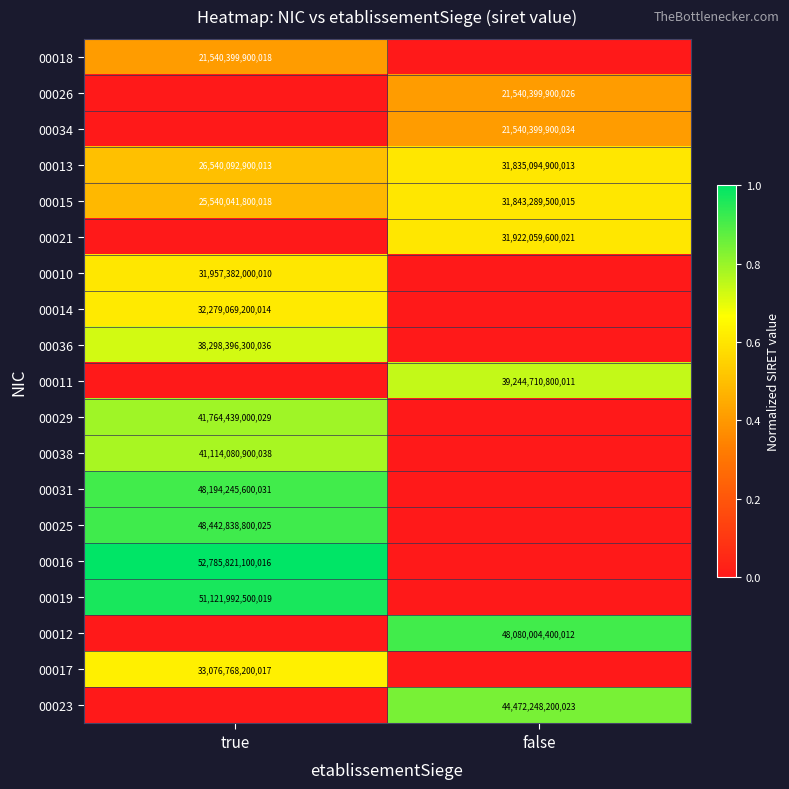

What is the difference between the maximum and minimum values in the 00013 series?

5295002000000